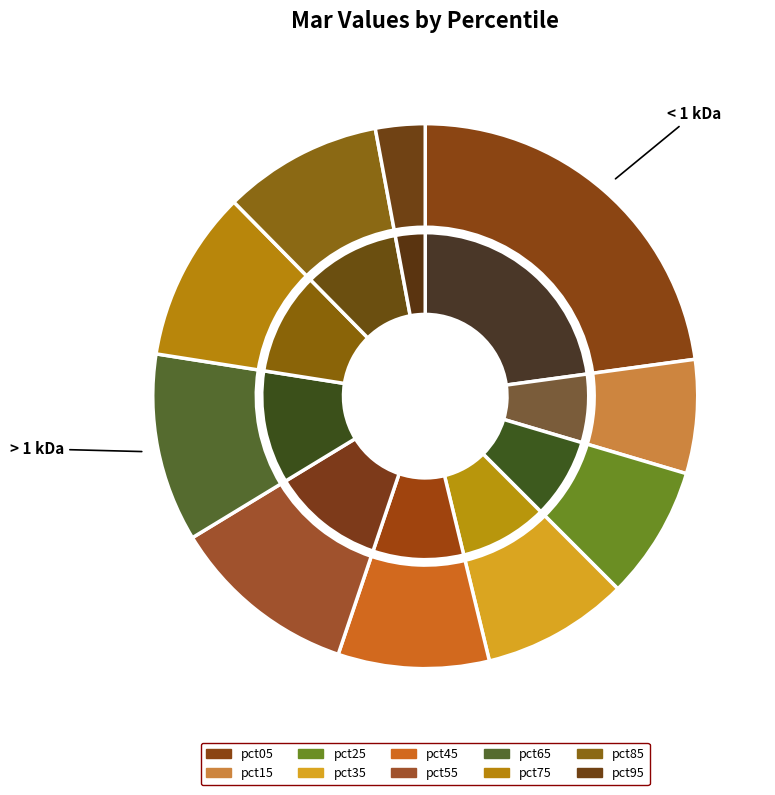

What is the smallest slice in the pie chart?

pct95